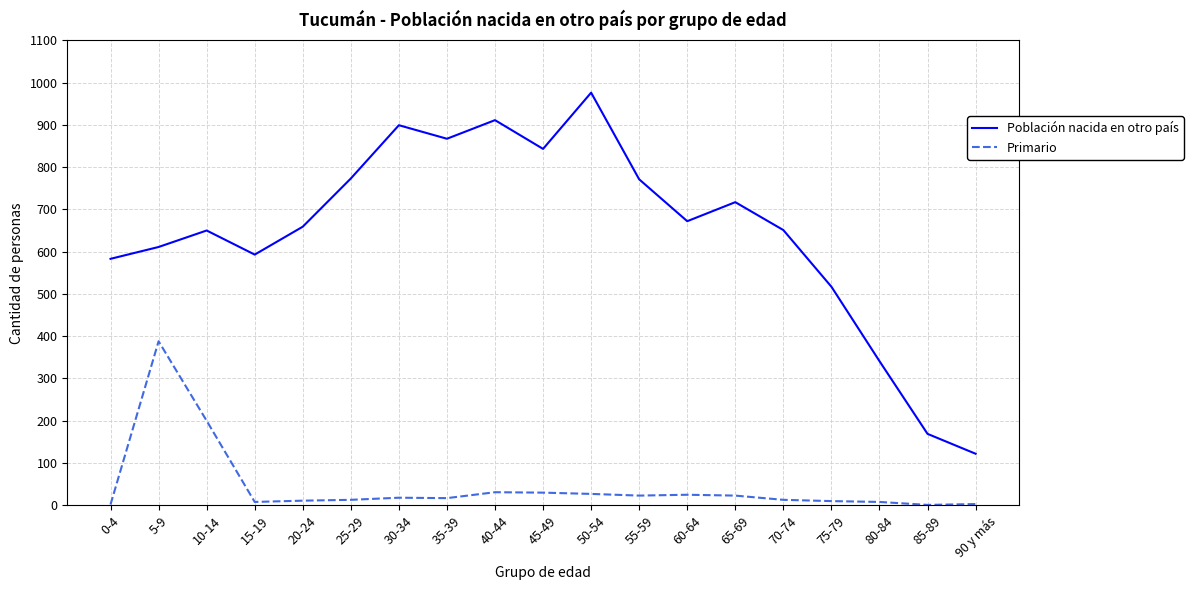

True or false: Primario and Población nacida en otro país cross at least once.

False